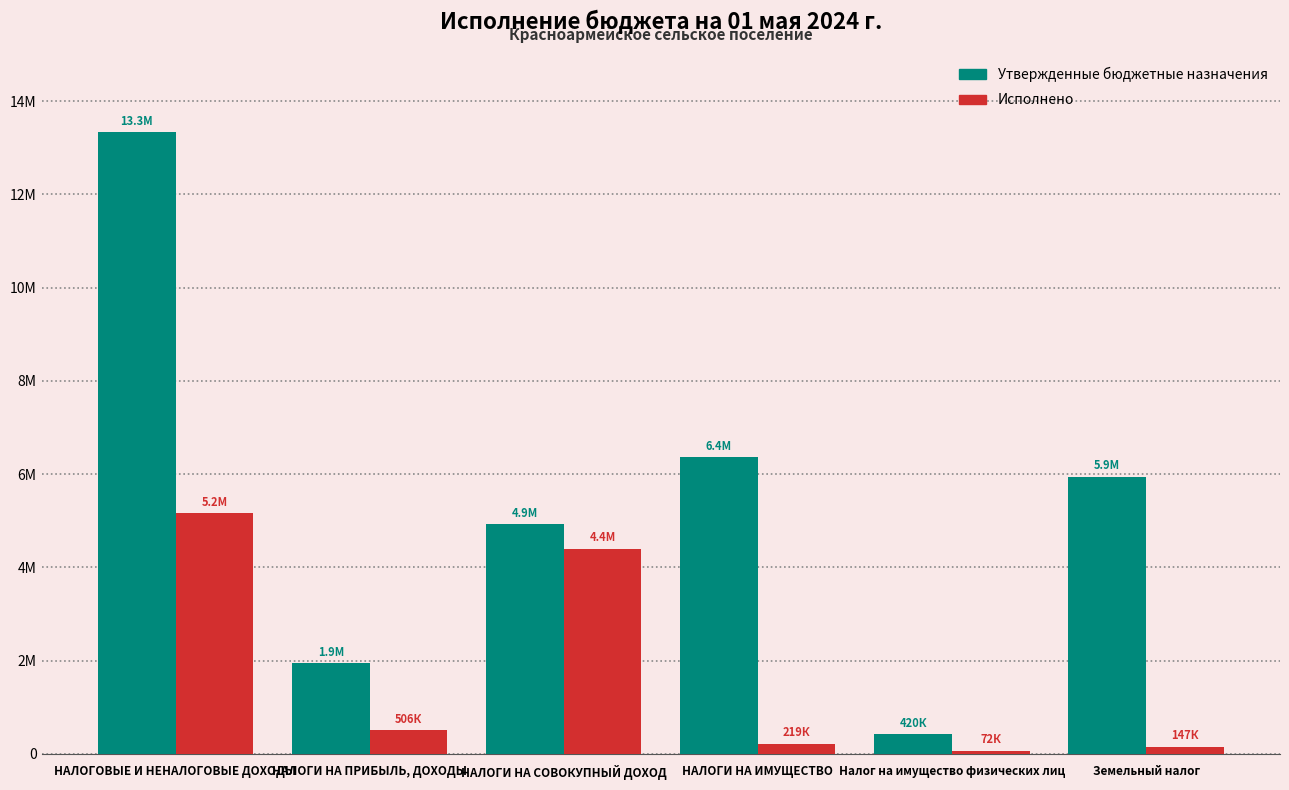

At which label does Утвержденные бюджетные назначения first exceed 5938100?

НАЛОГОВЫЕ И НЕНАЛОГОВЫЕ ДОХОДЫ